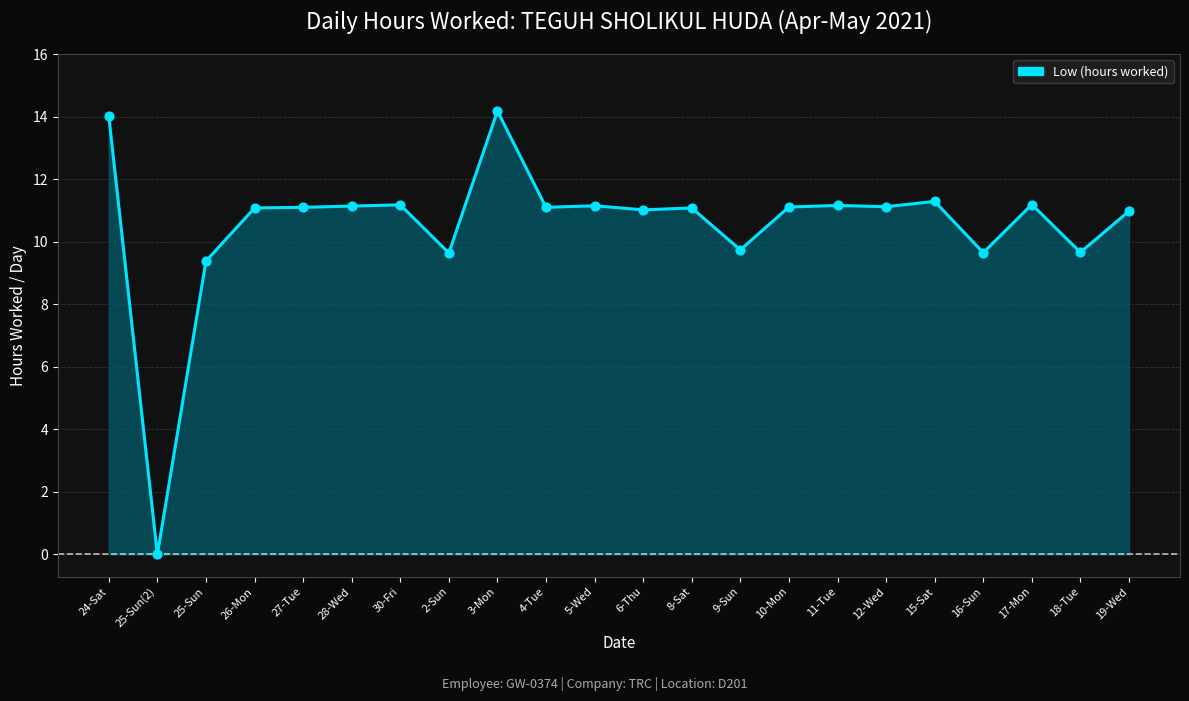

What is the ratio of the value at 18-Tue to the value at 11-Tue?

0.9